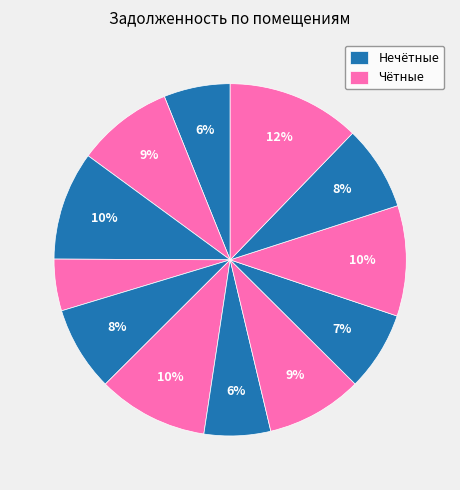

Count the number of slices in the pie.

12